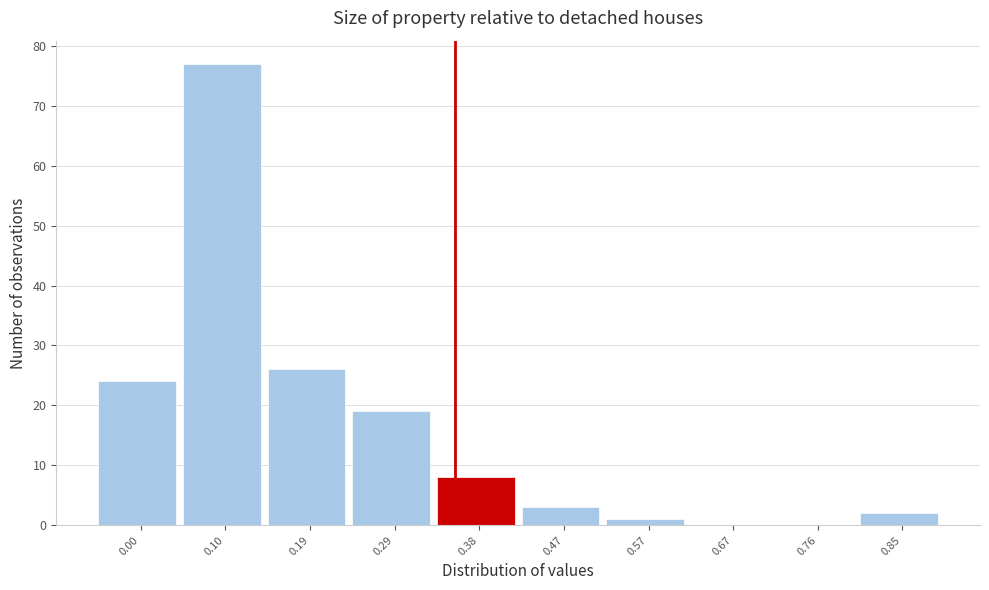

Reading right to left, what are all the values shown in this chart?

0.85=2	0.76=0	0.67=0	0.57=1	0.47=3	0.38=8	0.29=19	0.19=26	0.10=77	0.00=24